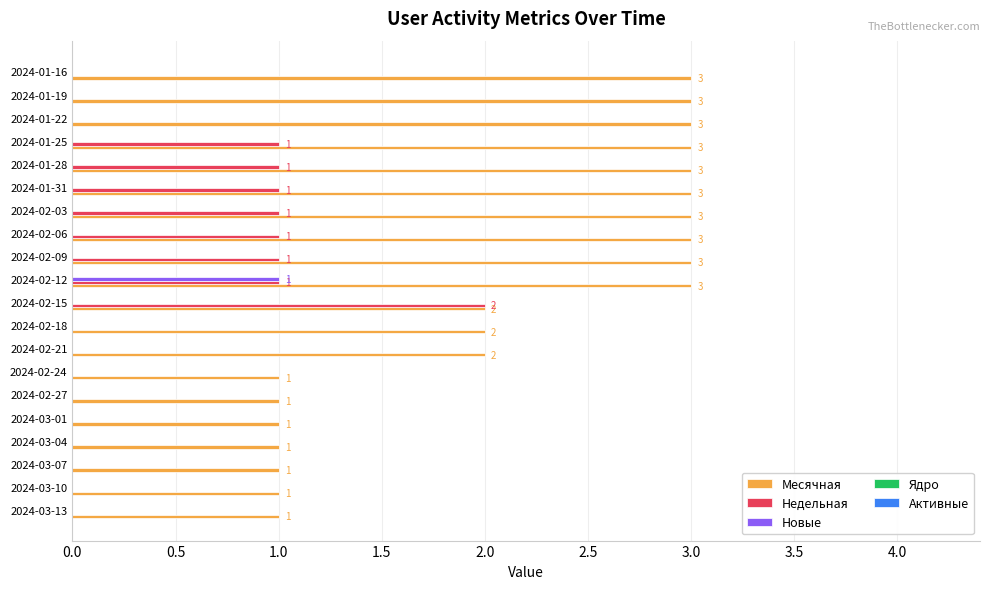

Between 2024-02-24 and 2024-01-22, which series saw the biggest shift?

Месячная